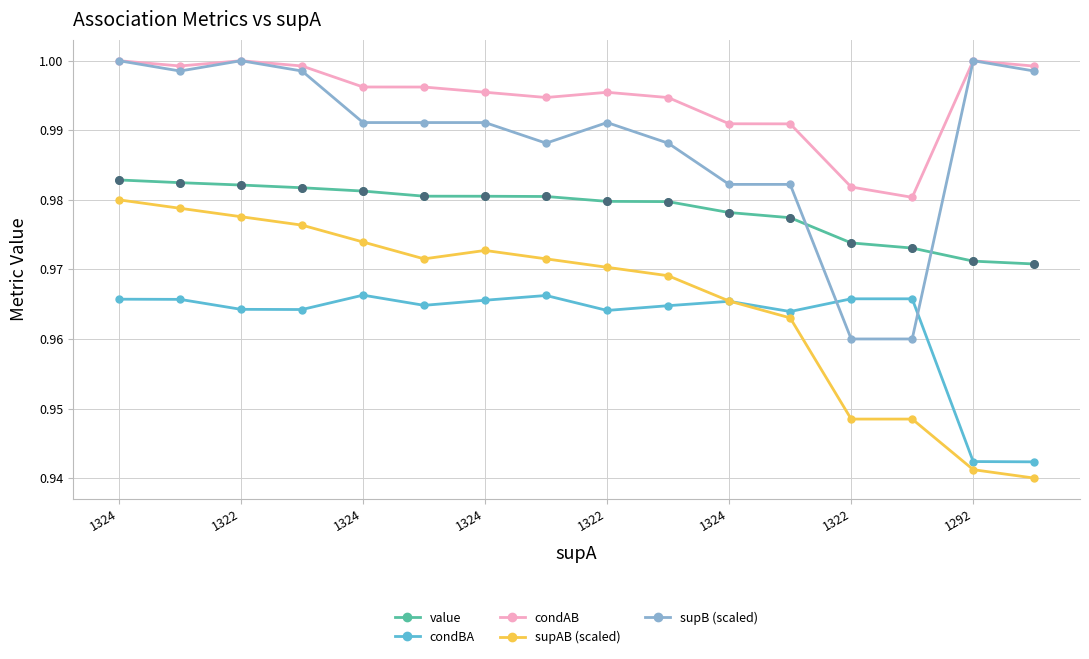

Which series has the largest total across all categories?

condAB